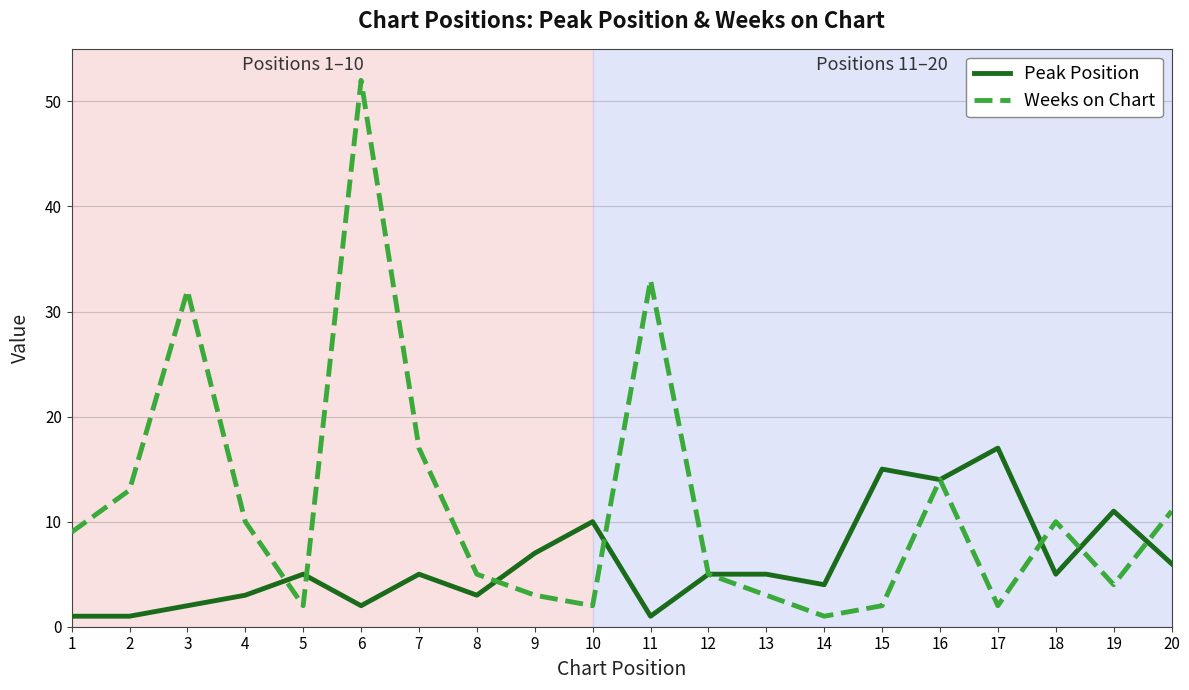

At which category is the sum across all series the highest?

6